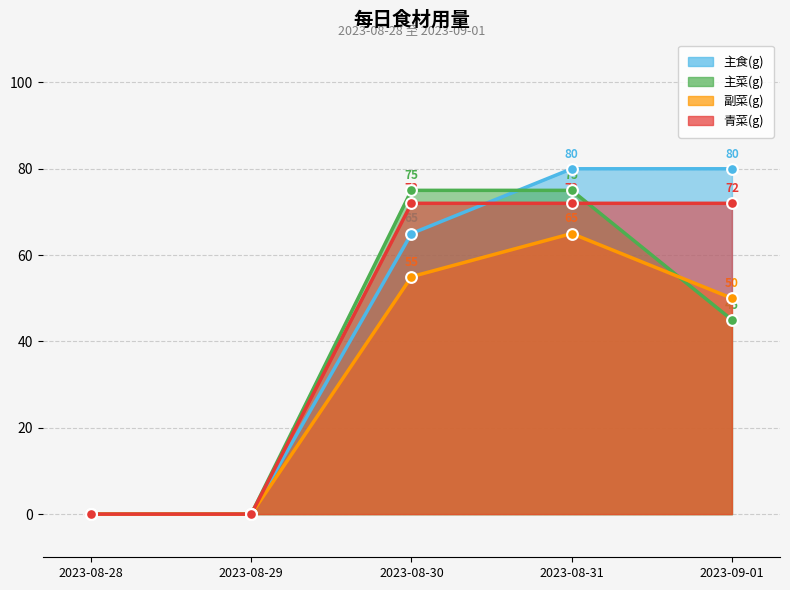

Which series reaches the maximum Y coordinate?

主食(g)